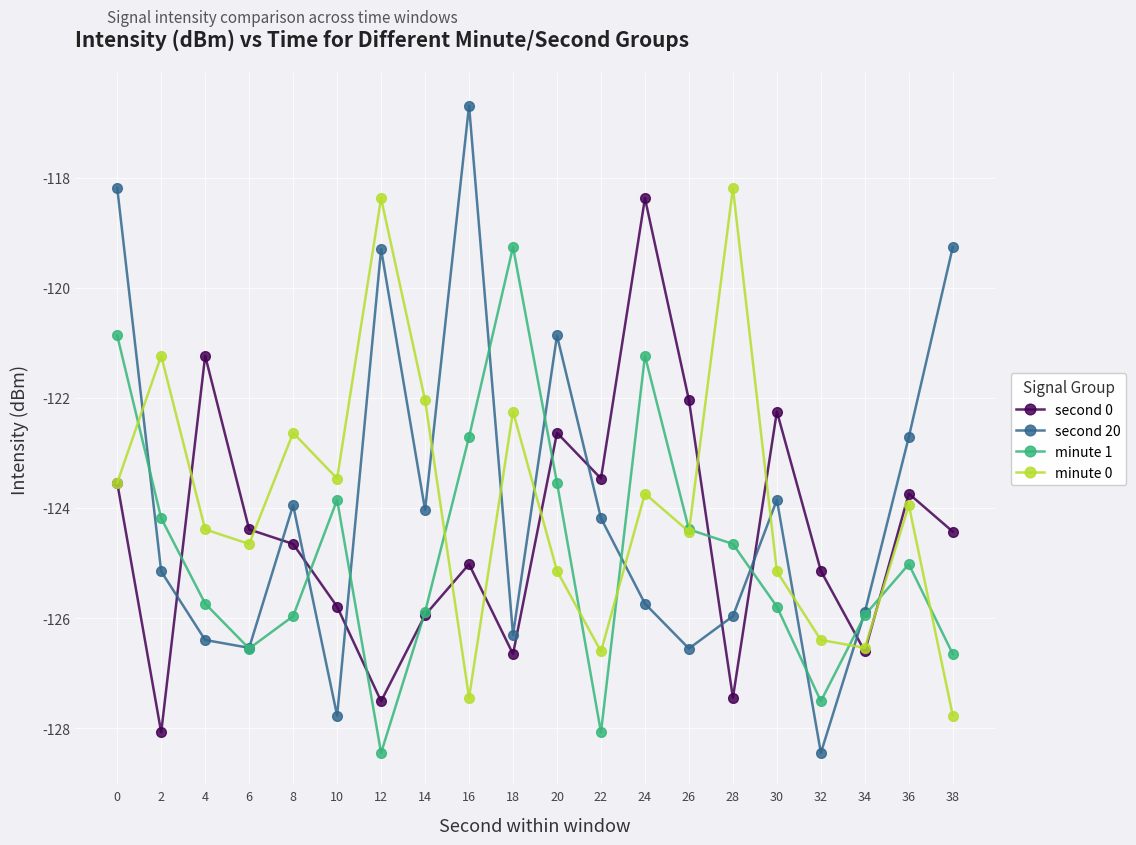

What is the value of the minute 1 point at the 19th from the left?

-125.0